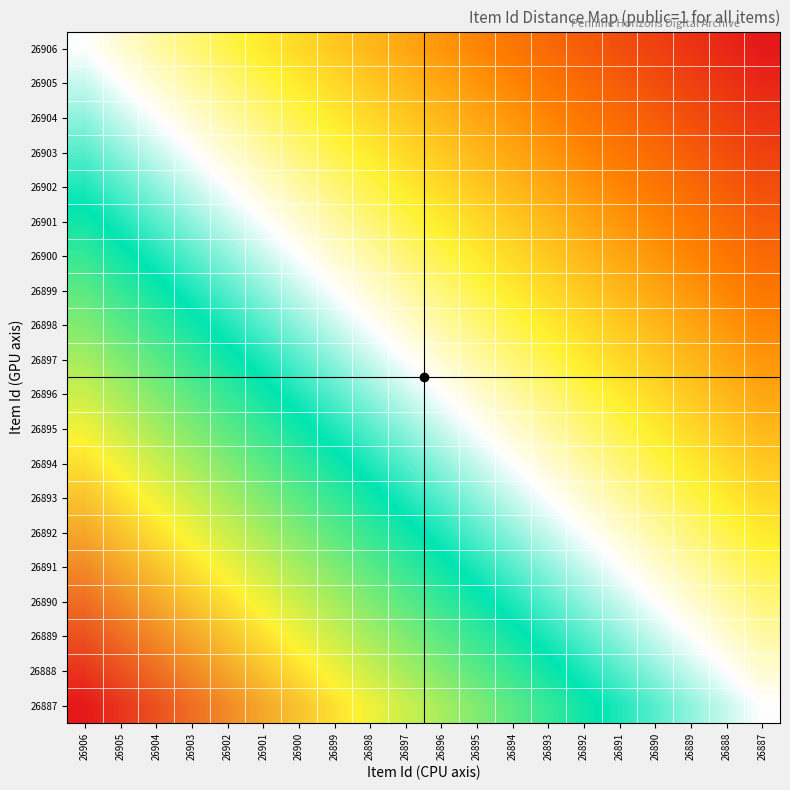

At which category is the sum across all series the highest?

26906